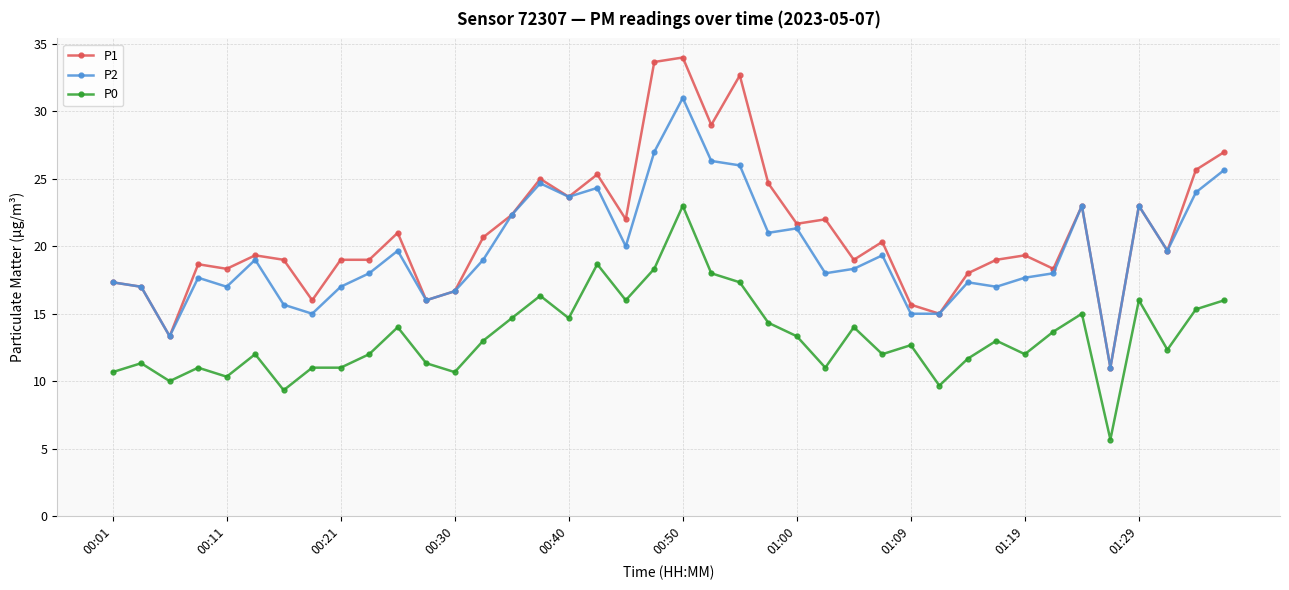

True or false: P2 and P0 cross at least once.

False